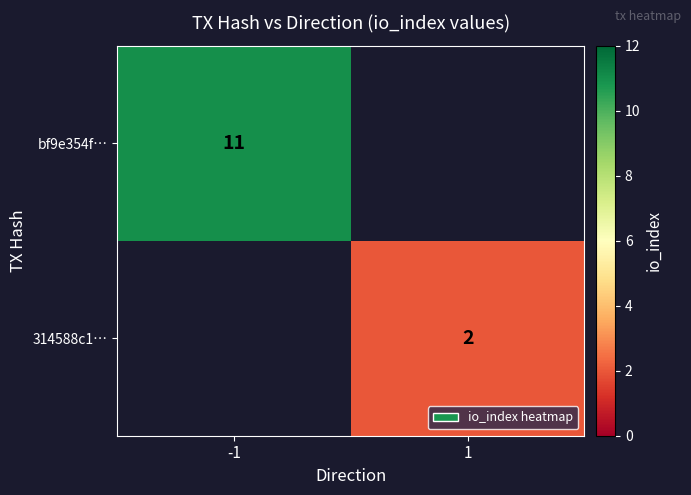

Between 1 and -1, which is larger?

-1